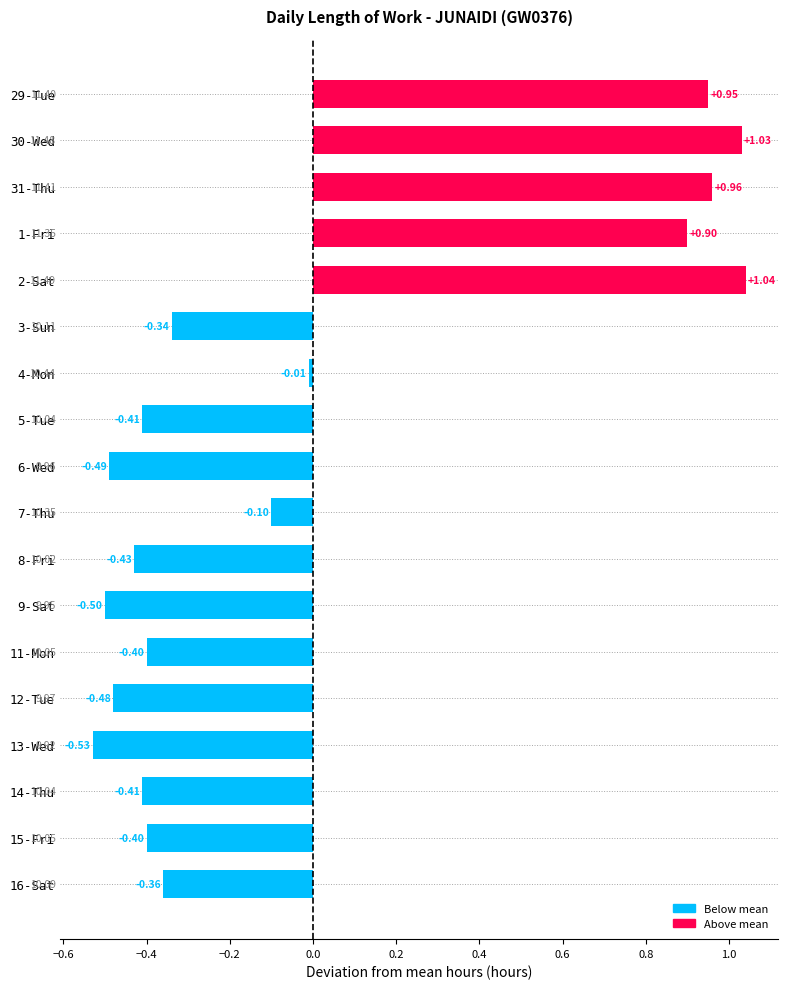

What is the difference between the maximum and minimum values?

1.6